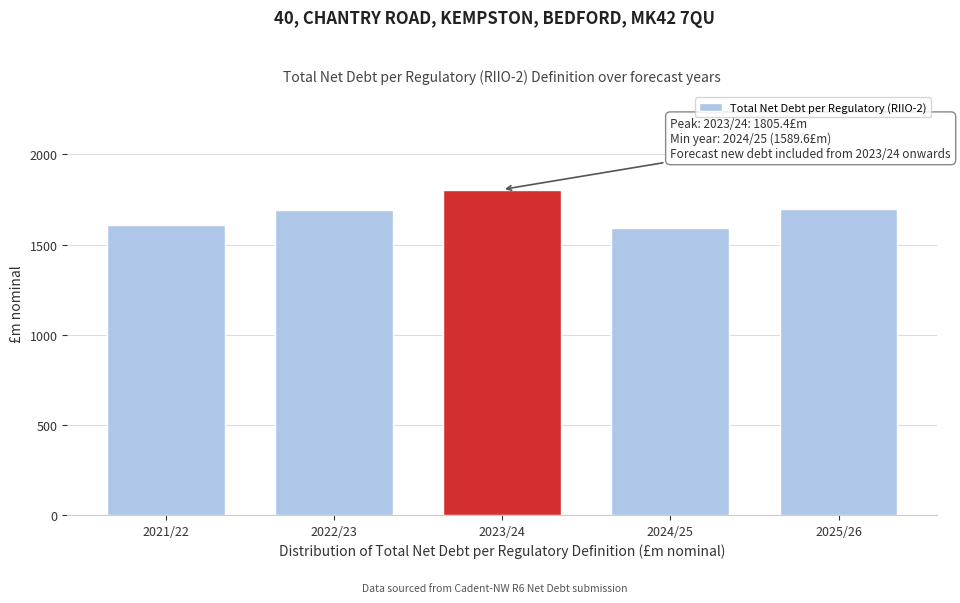

Approximately how many times larger is the value at 2025/26 compared to 2021/22?

1.1